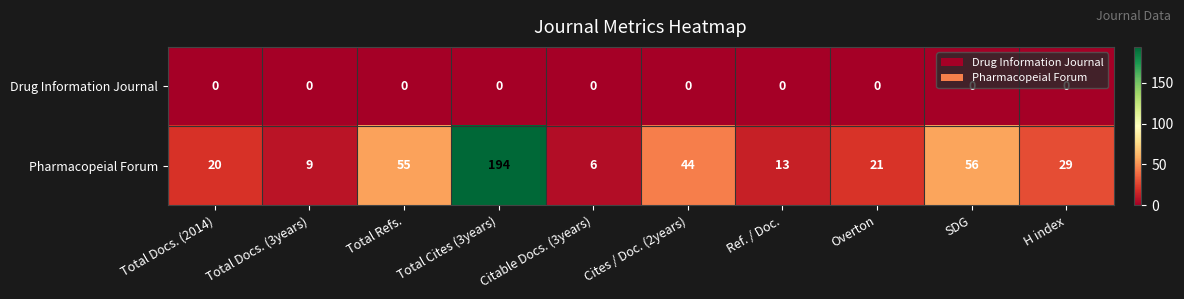

How many series are shown in this chart?

2